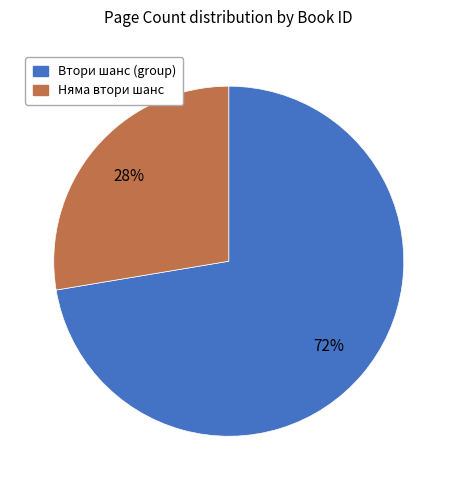

Is there any slice that represents more than half of the pie?

Yes